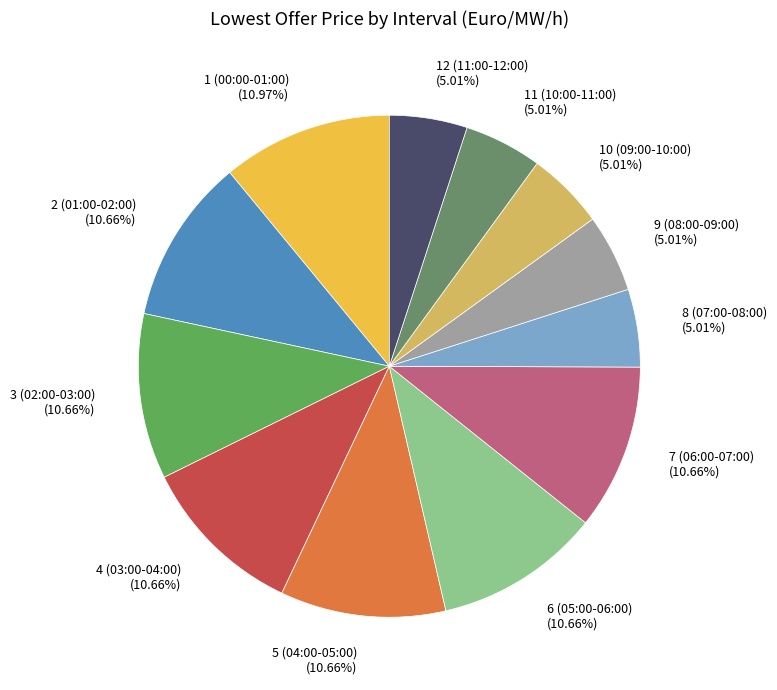

What is the ratio of the value at 3 (02:00-03:00) (10.66%) to the value at 5 (04:00-05:00) (10.66%)?

1.0